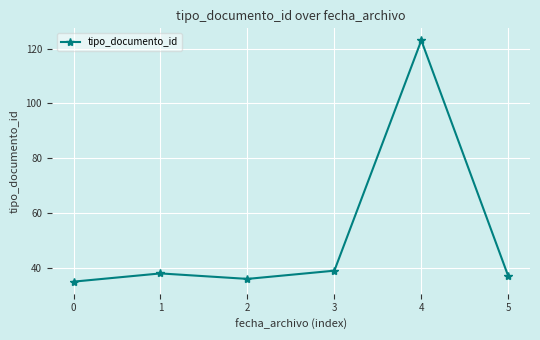

Where is the first local minimum?

2